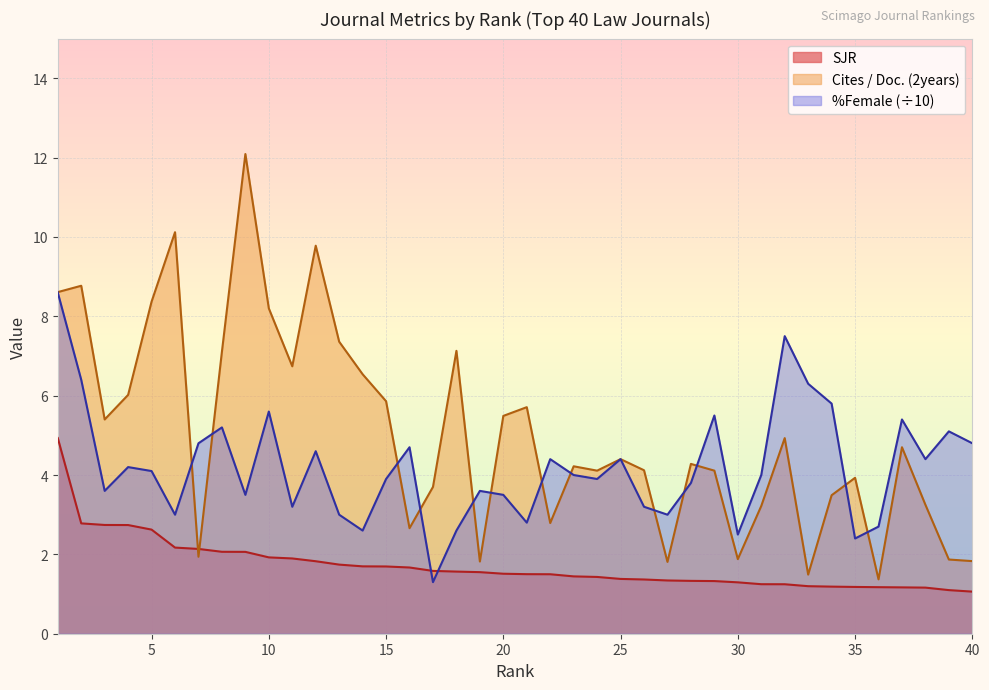

At which category is the sum across all series the highest?

1